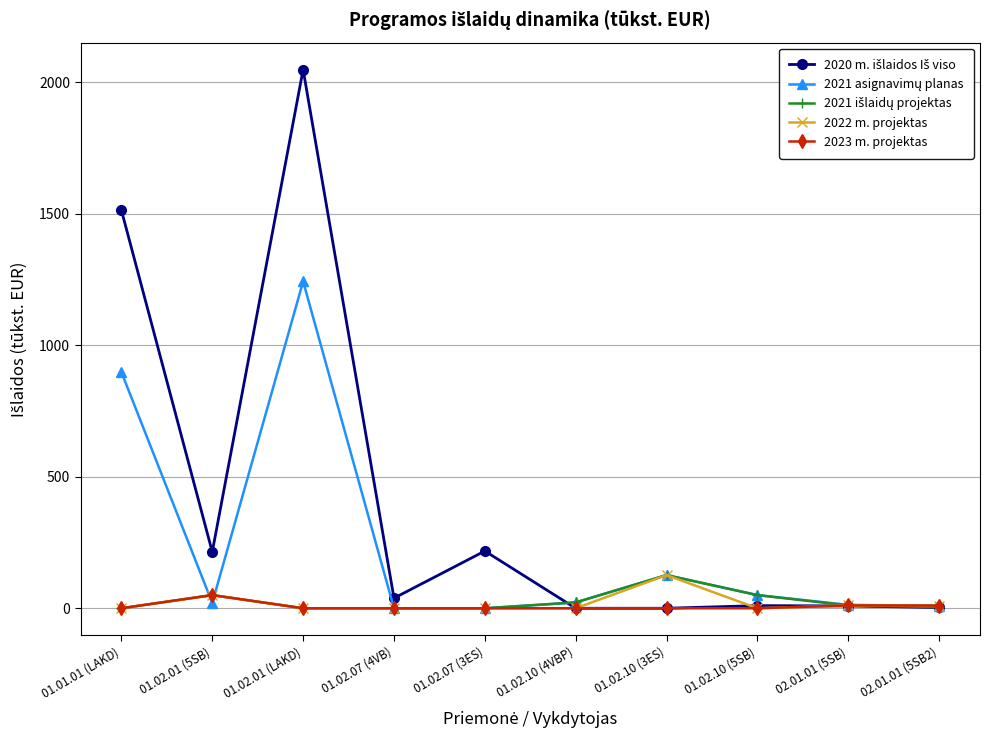

Does the chart have visible grid lines?

Yes